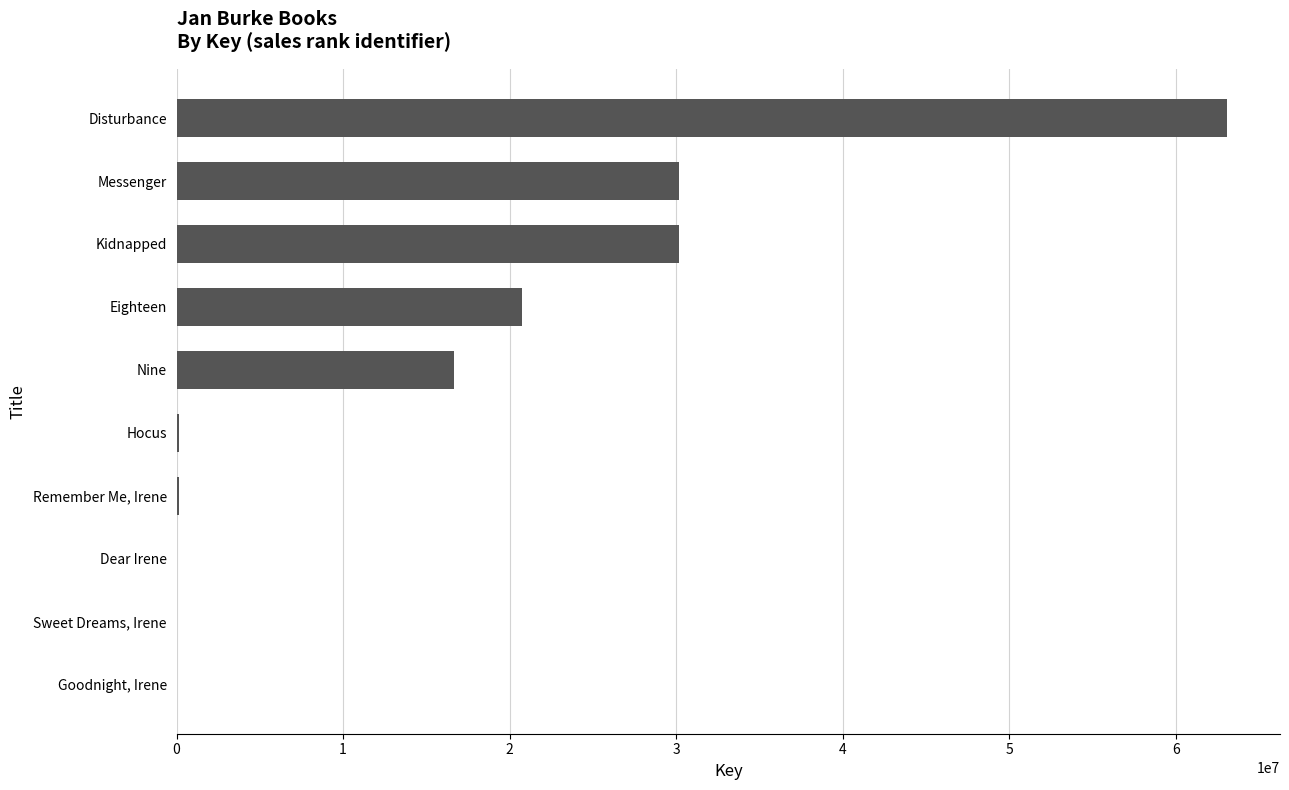

Between Nine and Sweet Dreams, Irene, which is larger?

Nine